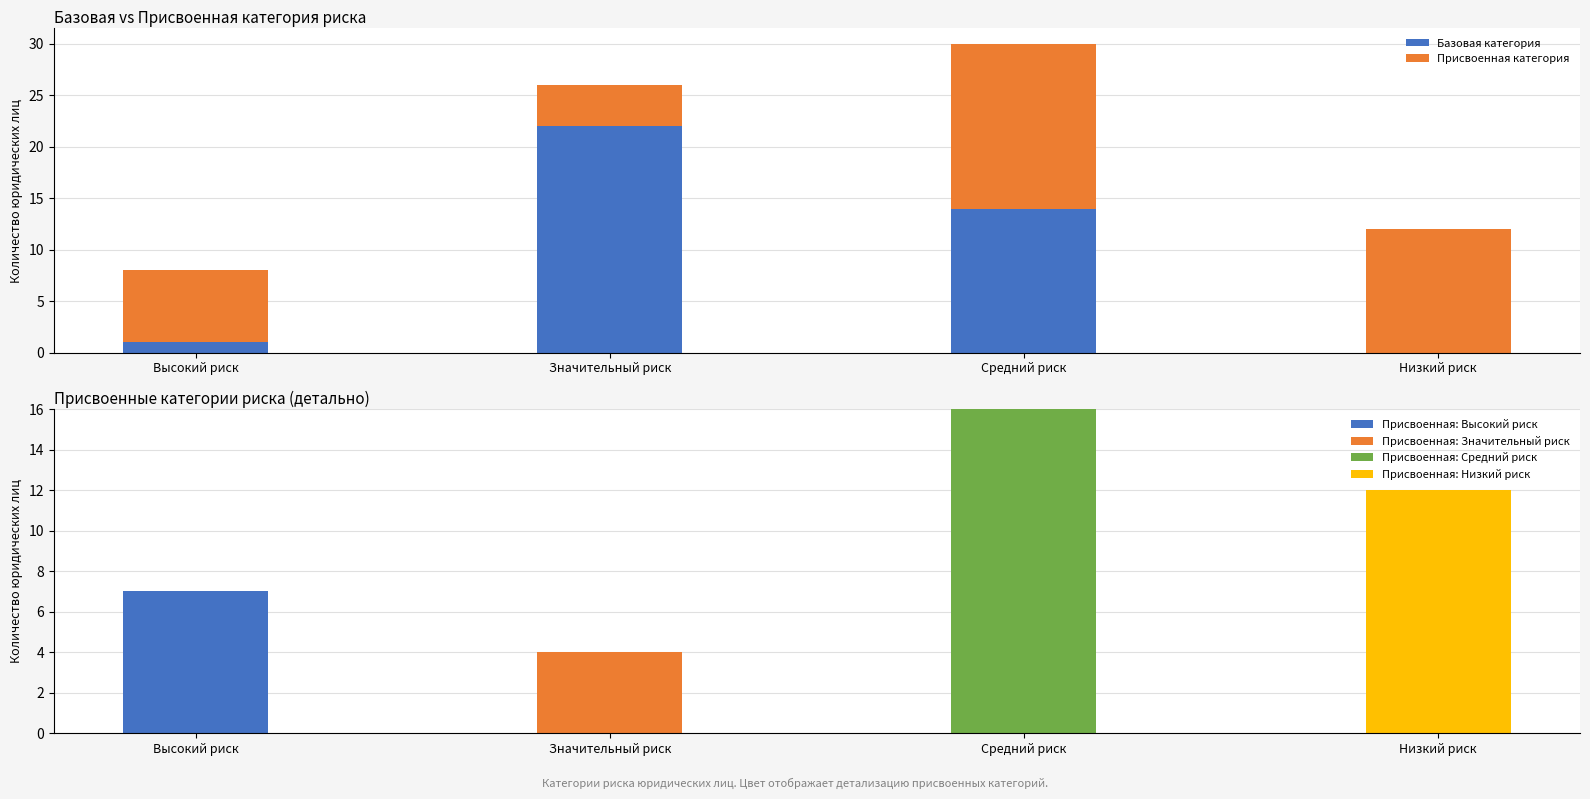

Between Высокий риск and Значительный риск, which series saw the biggest shift?

Базовая категория